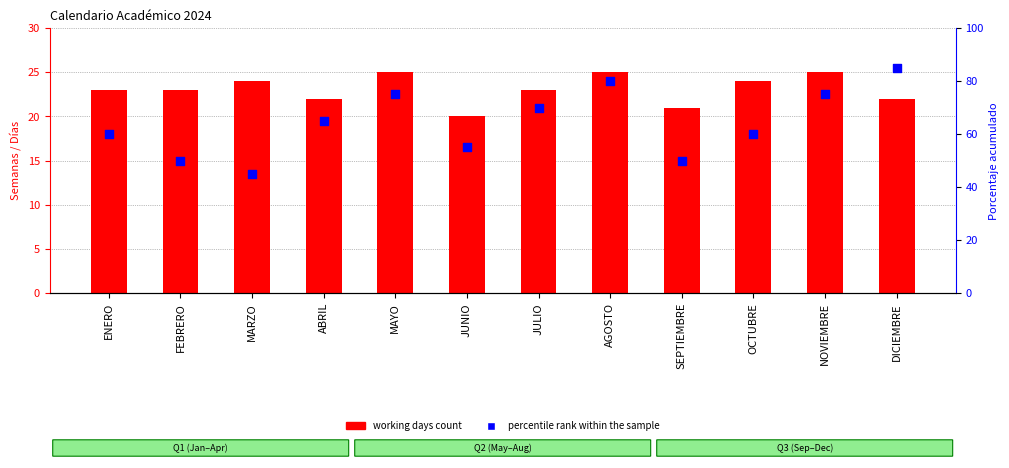

What is the total value across all series at MAYO?

100